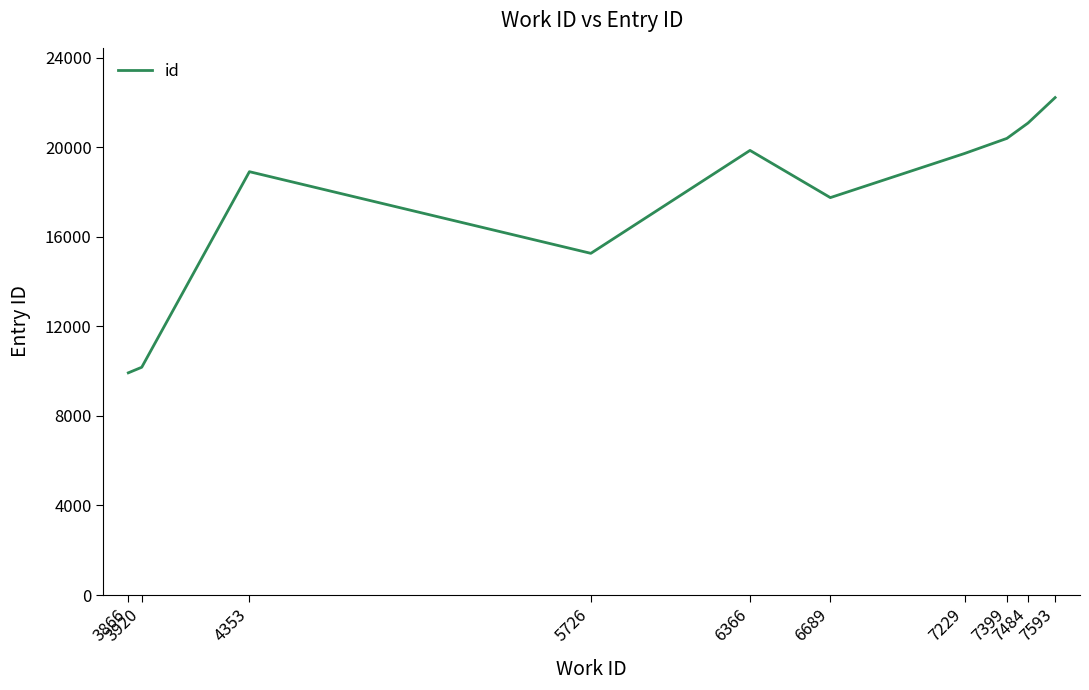

What is the average value?

17530